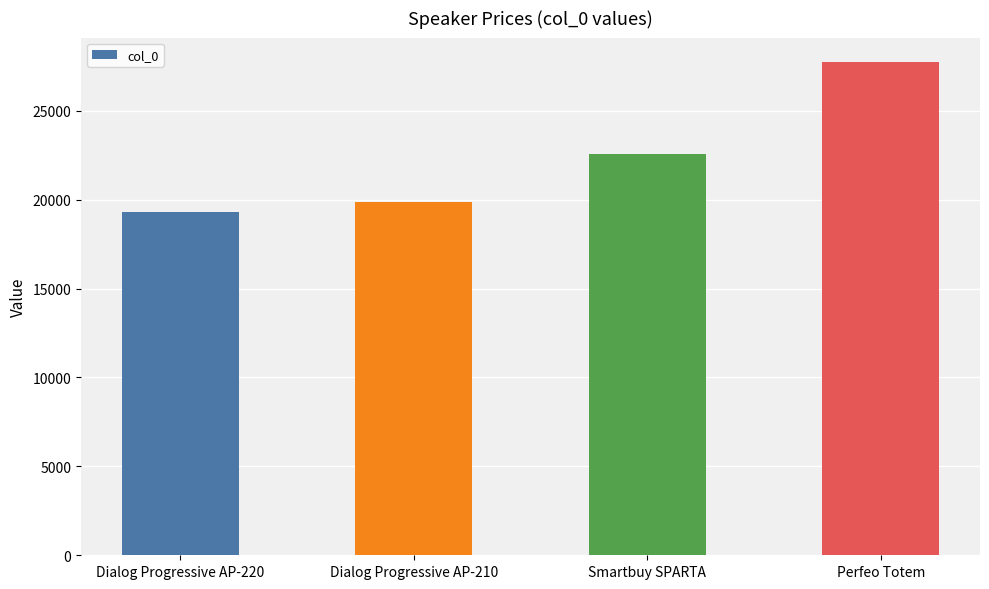

List the labels in order of value, largest first.

Perfeo Totem, Smartbuy SPARTA, Dialog Progressive AP-210, Dialog Progressive AP-220